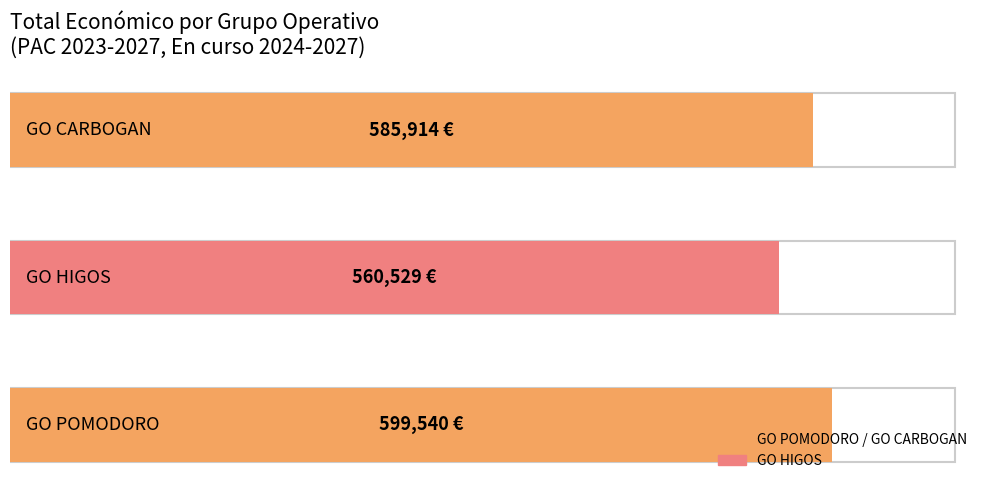

Count the values in the range 560529 to 599540.

3